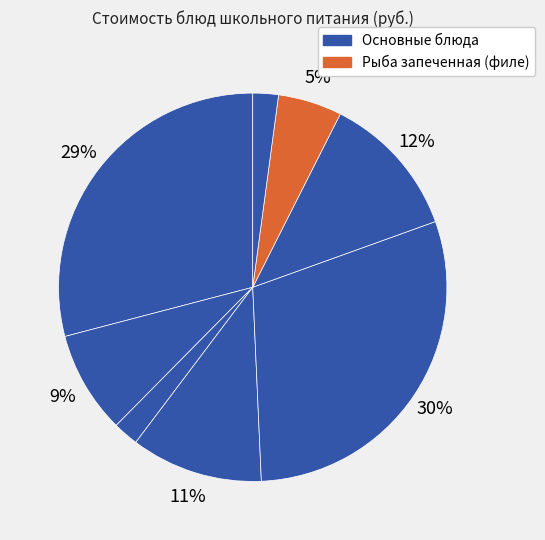

How many segments does this pie chart have?

8